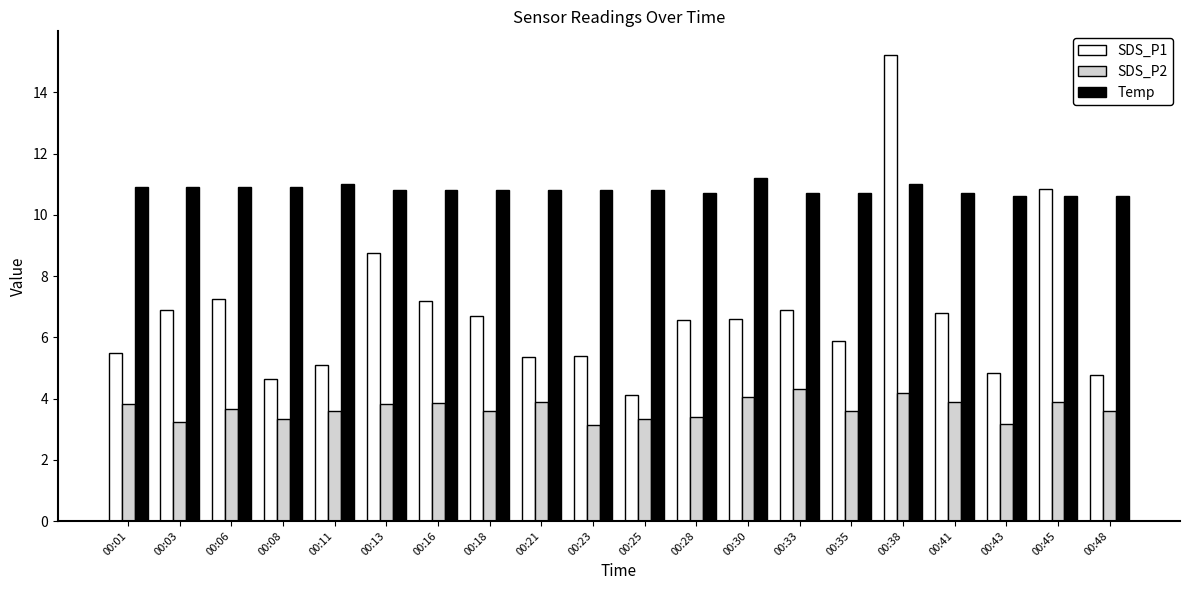

At which label does SDS_P1 reach its minimum?

00:25